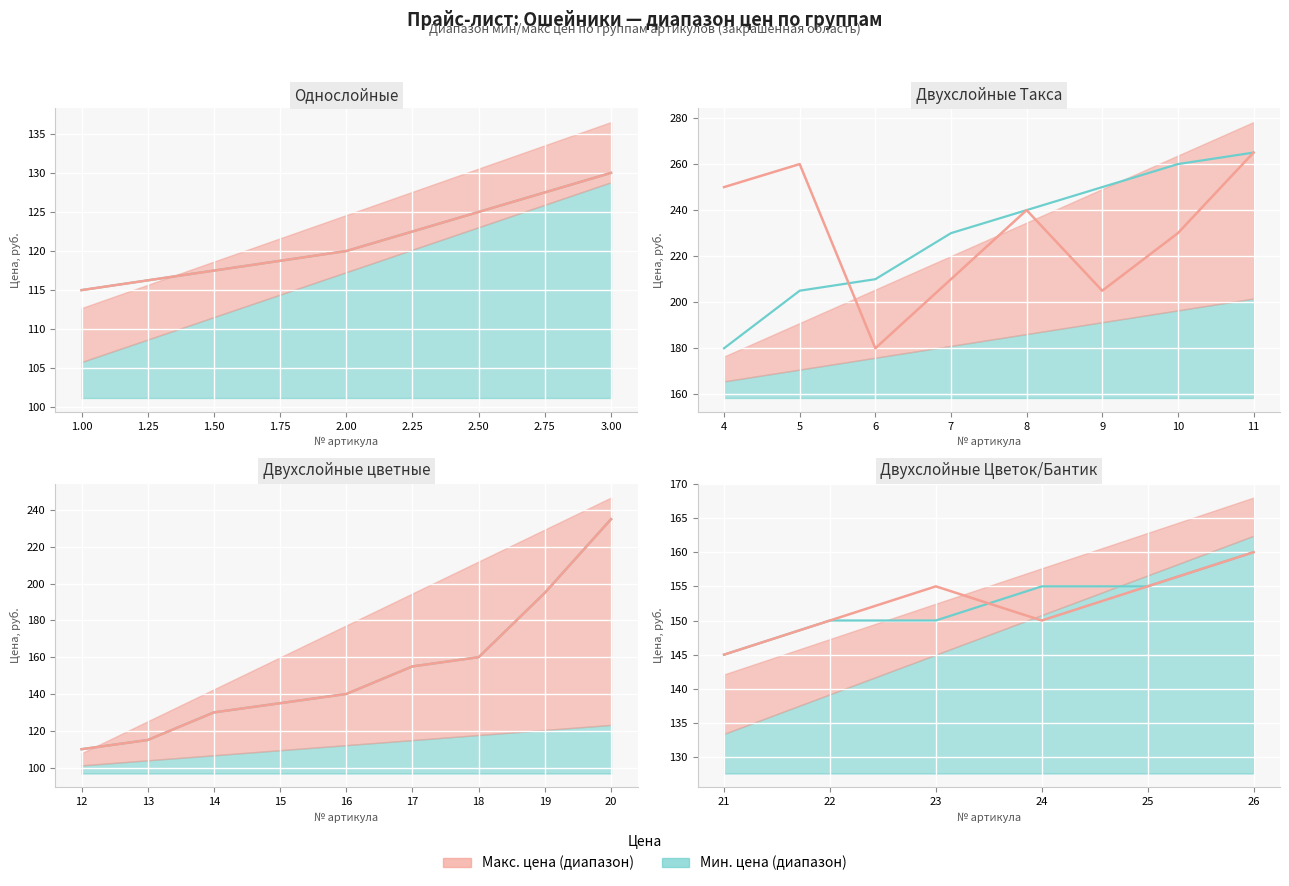

What is the difference between the maximum and minimum values in the Цена (руб.) series?

15